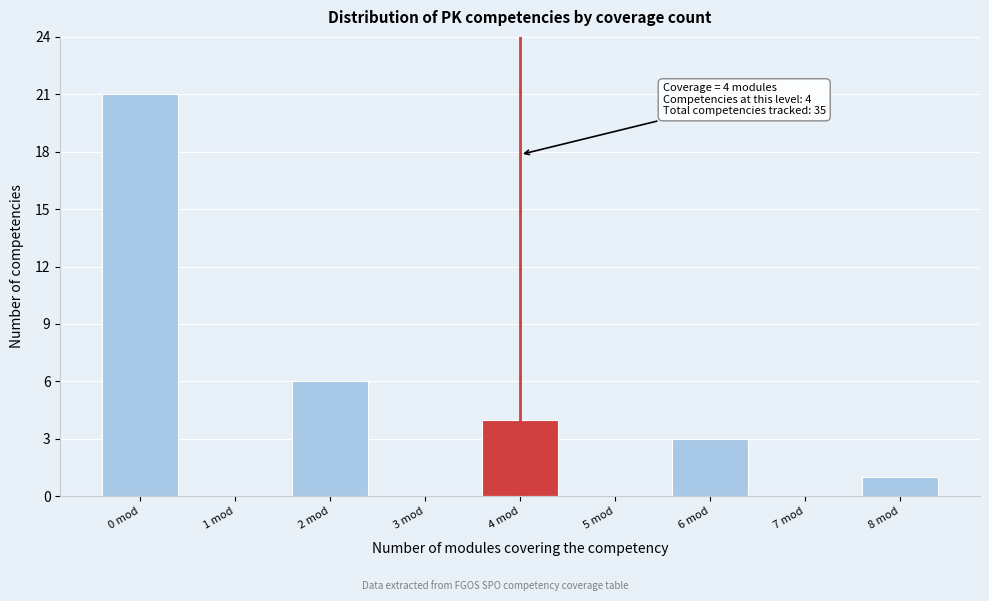

Reading right to left, transcribe all the data shown in this chart.

8 mod=1	7 mod=0	6 mod=3	5 mod=0	4 mod=4	3 mod=0	2 mod=6	1 mod=0	0 mod=21